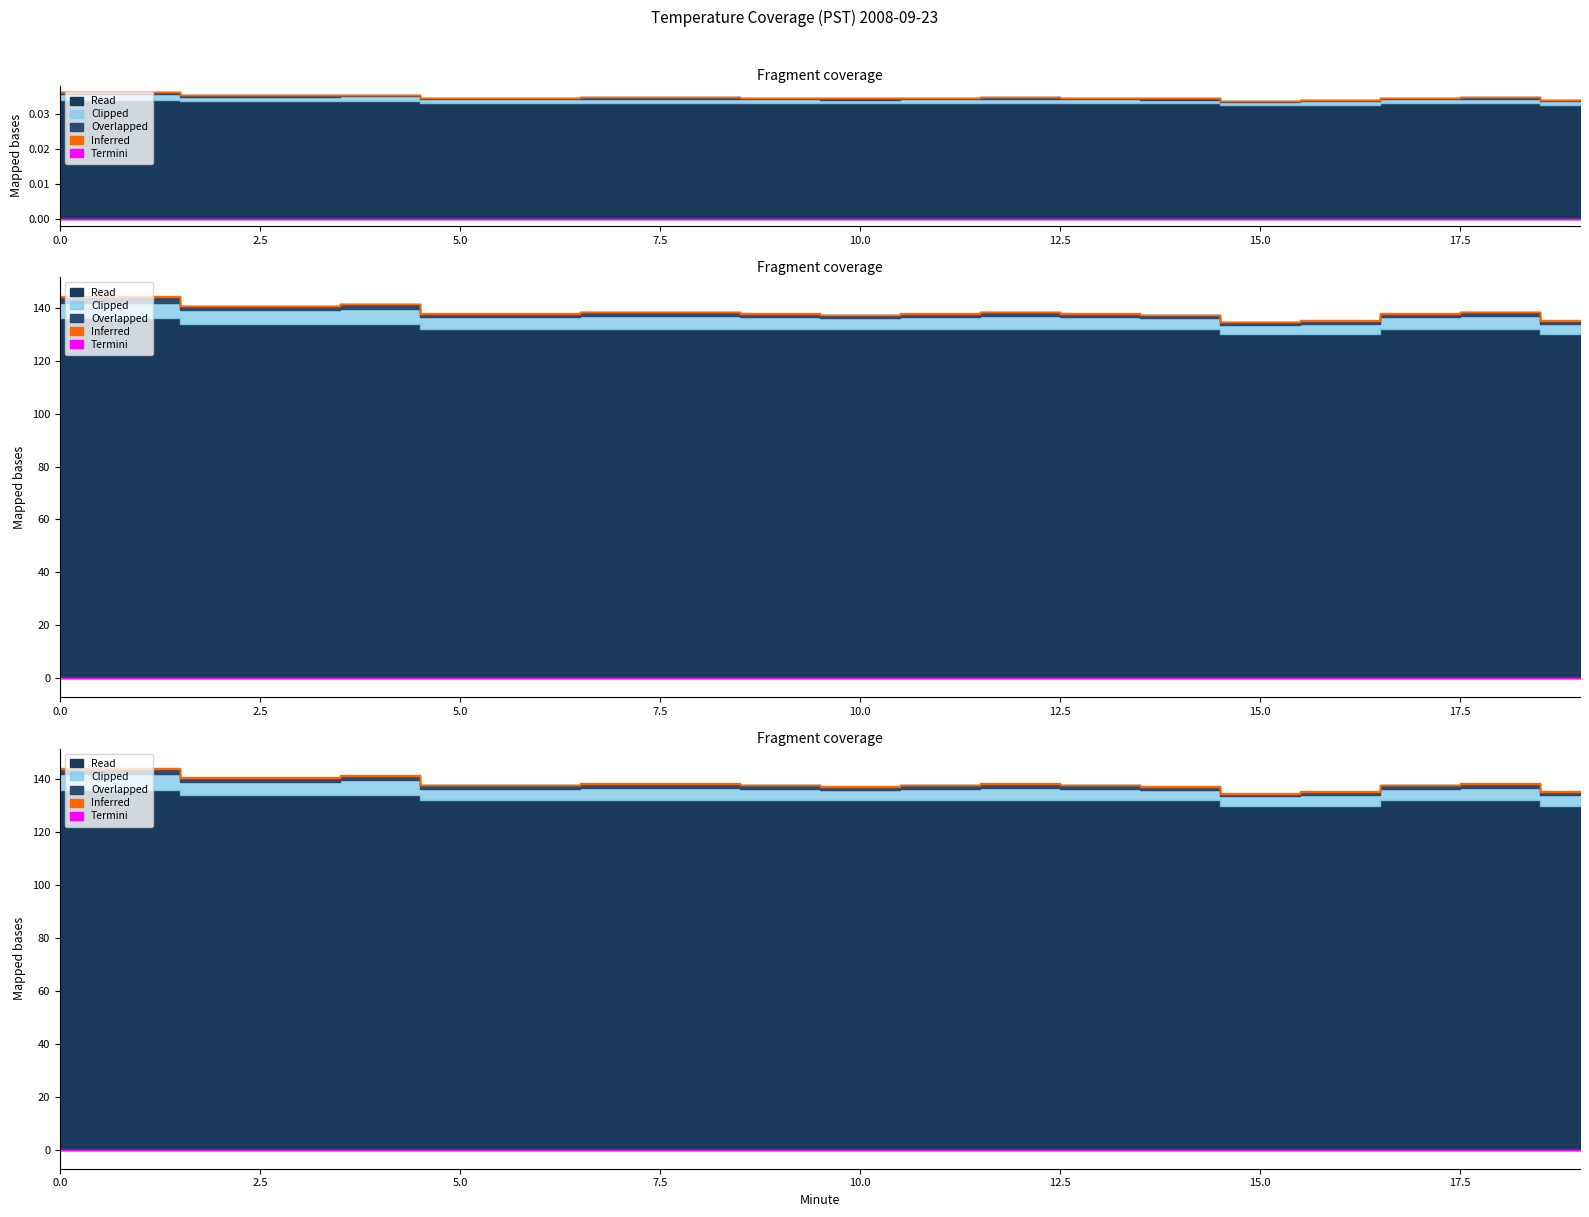

How many Overlapped values are between 0 and 1?

20